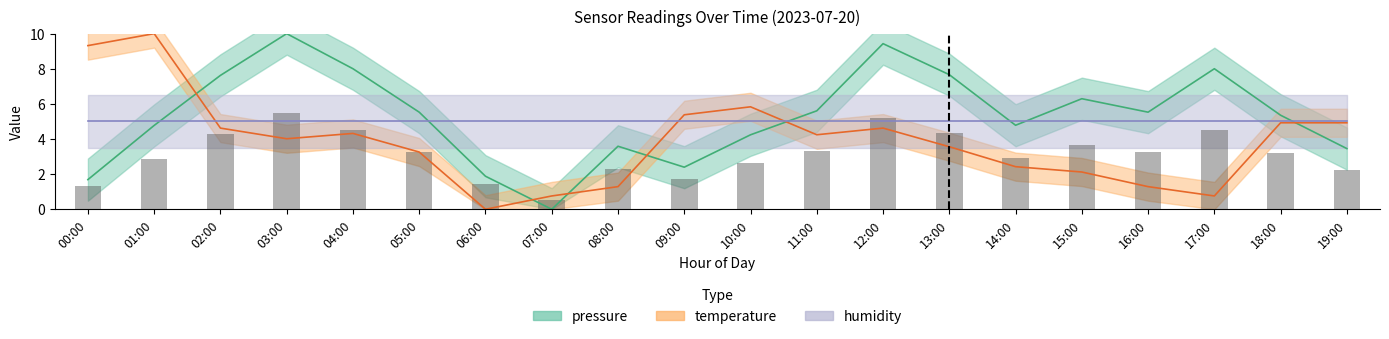

What position from the left is 08:00?

9